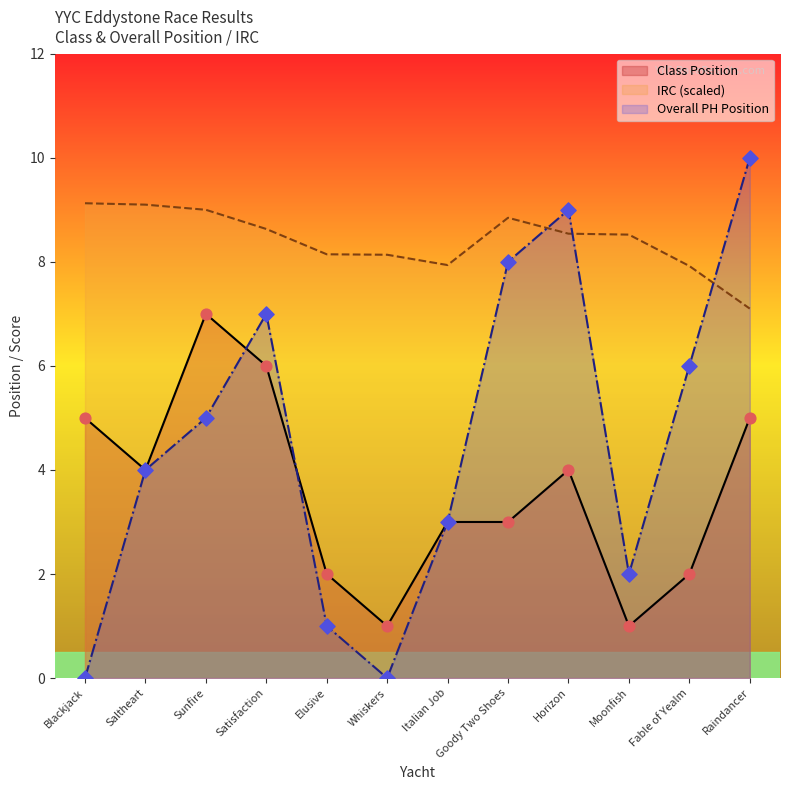

What are all the series names shown in the legend?

Class Position, IRC (scaled), Overall PH Position